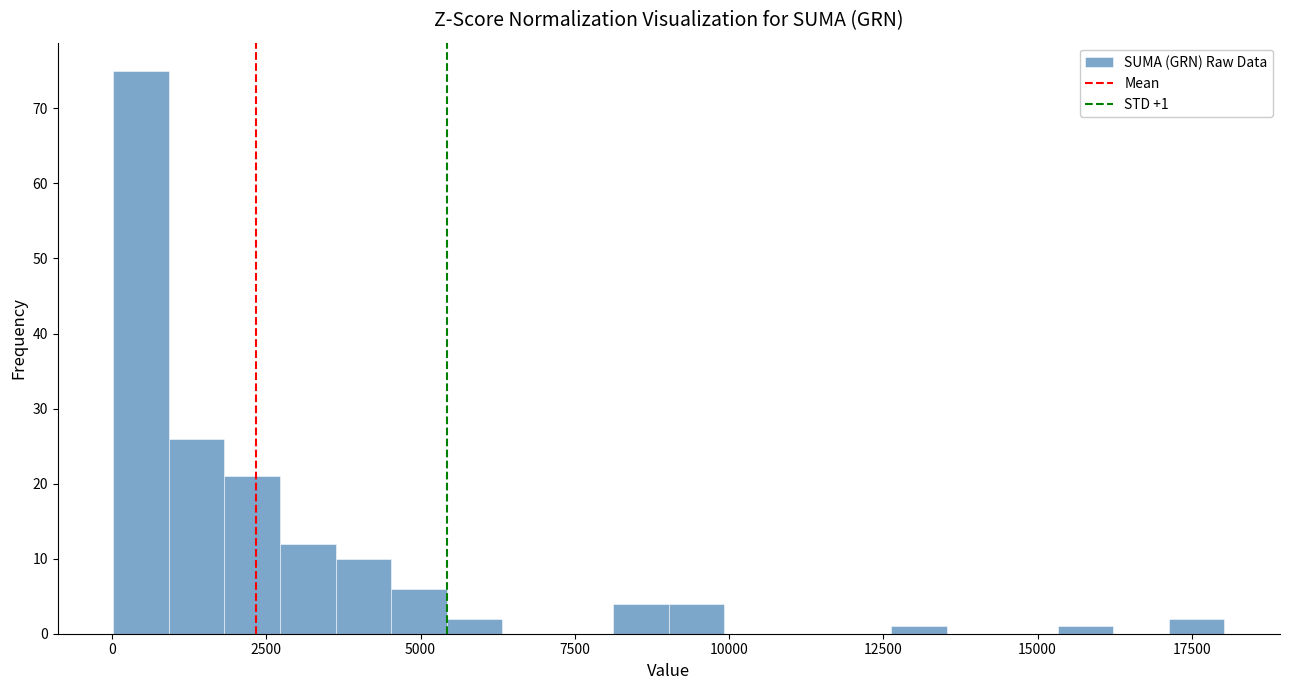

Around what value on the x-axis is the tallest bar? Give the approximate position of its centre, as read against the axis.

500